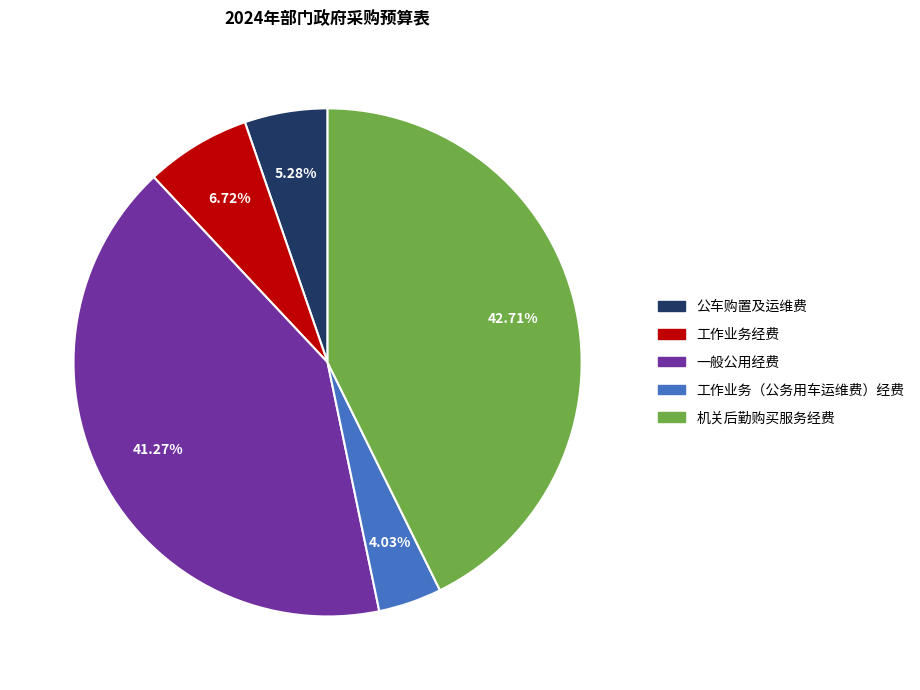

To the nearest percent, what percentage of the pie is 机关后勤购买服务经费?

43%